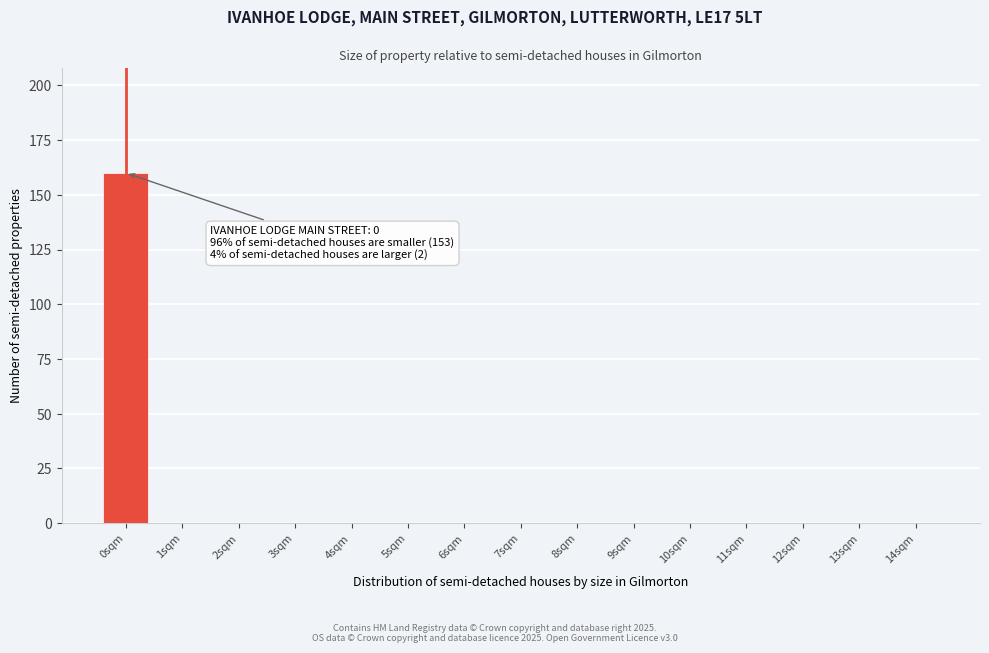

Reading left to right, transcribe all the data shown in this chart.

0sqm=160	1sqm=0	2sqm=0	3sqm=0	4sqm=0	5sqm=0	6sqm=0	7sqm=0	8sqm=0	9sqm=0	10sqm=0	11sqm=0	12sqm=0	13sqm=0	14sqm=0